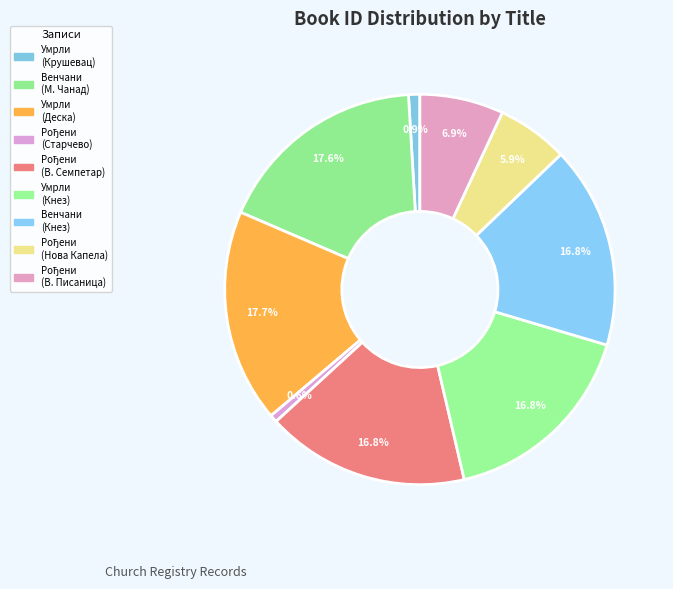

Rank the categories by value from lowest to highest.

Матична књига рођених (Старчево), Матична књига умрлих (Крушевац), Матична књига рођених (Нова Капела), Матична књига рођених (Велика Писаница), Матична књига умрлих (Кнез), Матична књига венчаних (Кнез), Матична књига рођених (Велики Семпетар), Матична књига венчаних (Мађарски Чанад), Матична књига умрлих (Деска)